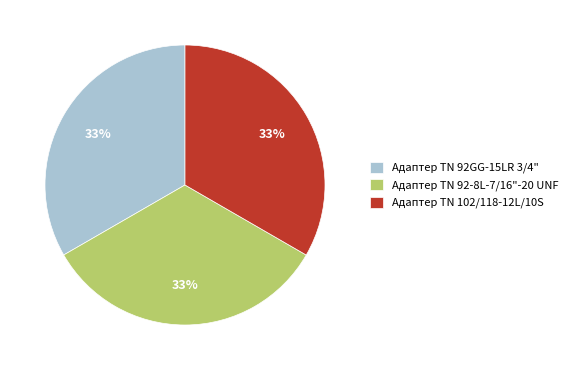

Combined, do Адаптер TN 92GG-15LR 3/4" and Адаптер TN 92-8L-7/16"-20 UNF account for over 50%?

Yes